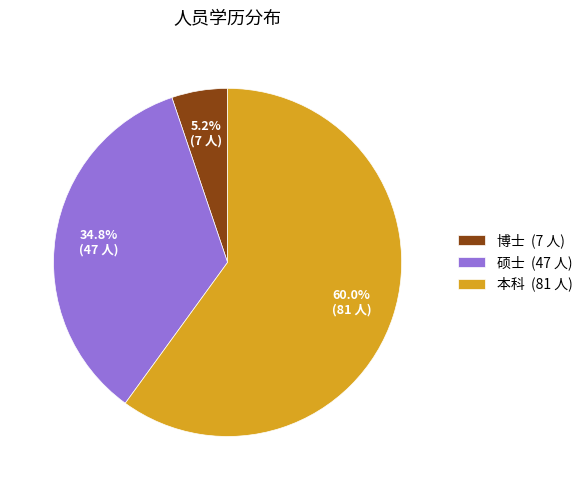

Rank the categories by value from highest to lowest.

本科, 硕士, 博士